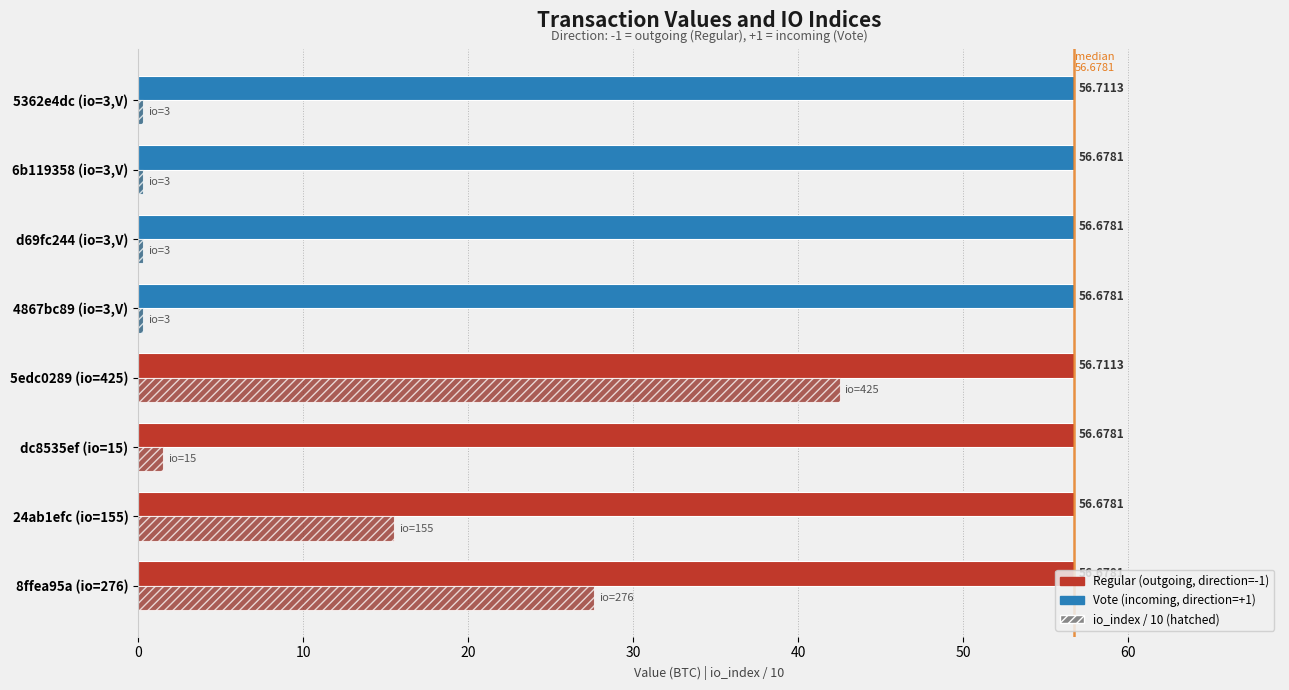

What is the difference between the highest and lowest values at dc8535ef (io=15)?

55.2